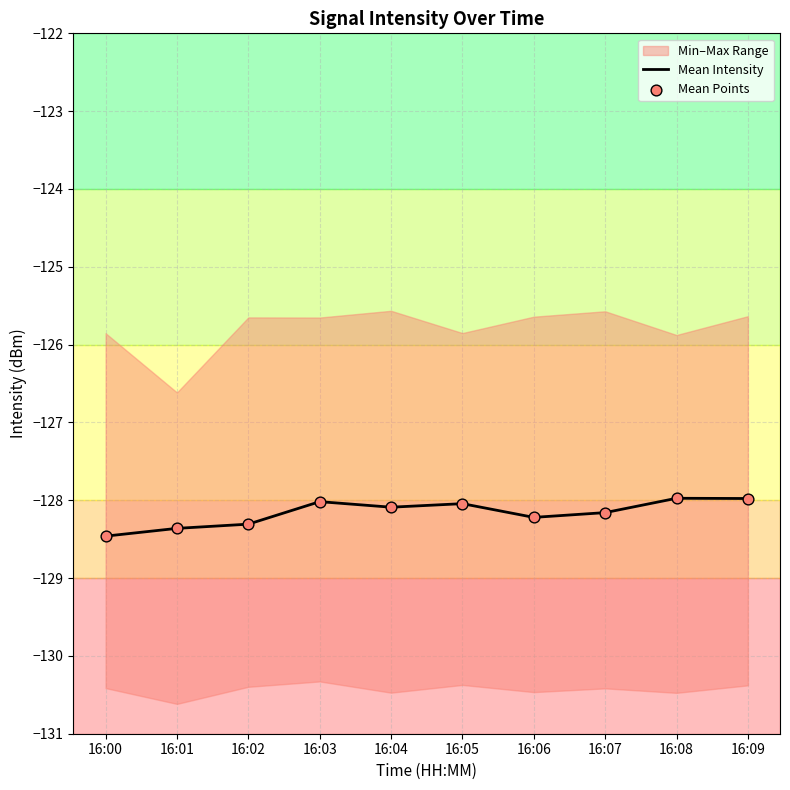

What is the total value across all series at 16:06?

-256.4